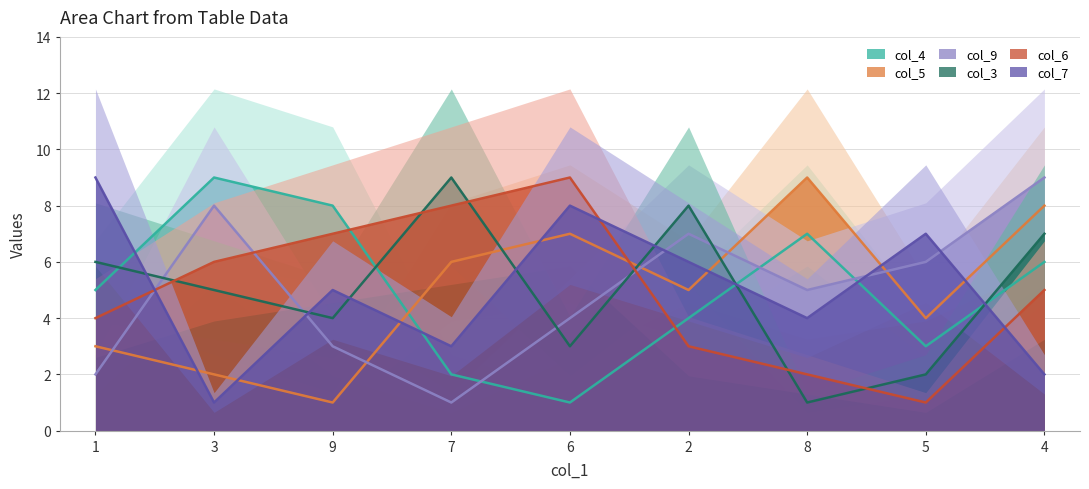

What is the label of the 7th point from the right?

9